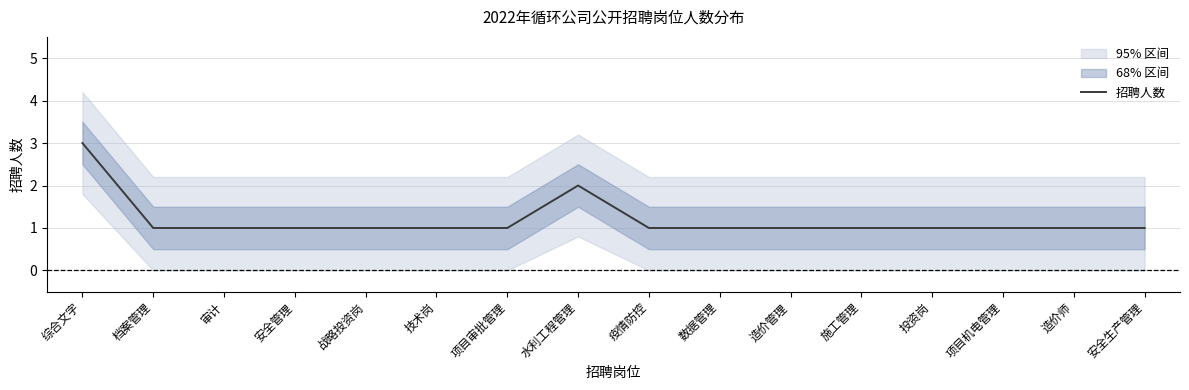

What is the sum of the values at 技术岗 and 档案管理?

2